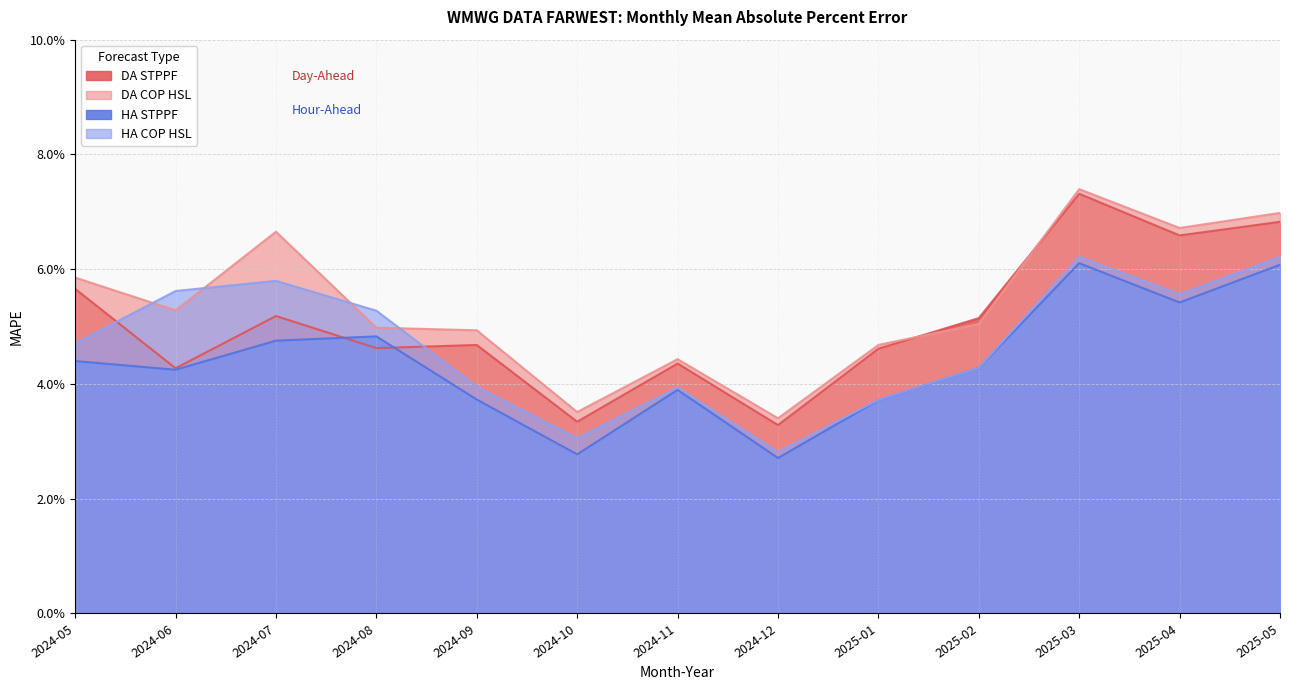

Does the chart have visible grid lines?

Yes